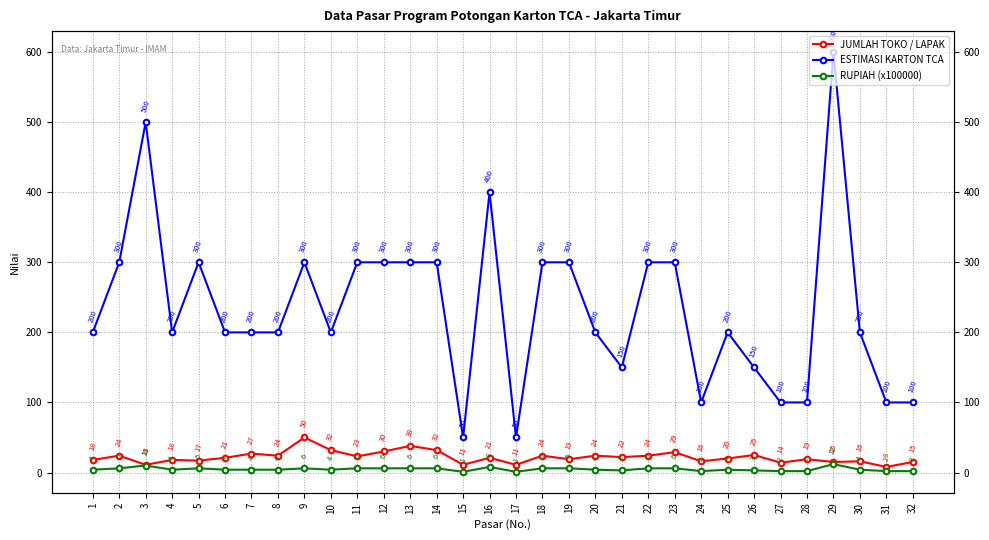

What is the total value across all series at 32?

117